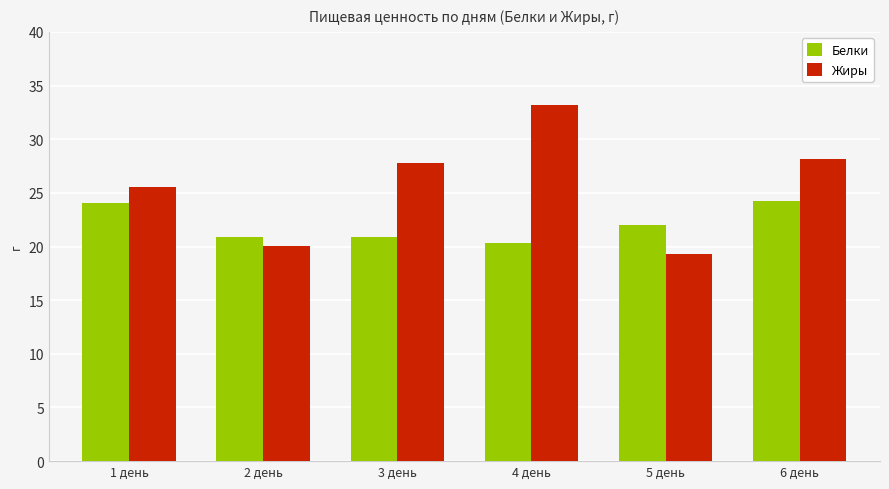

Which series has the largest range (max minus min)?

Жиры